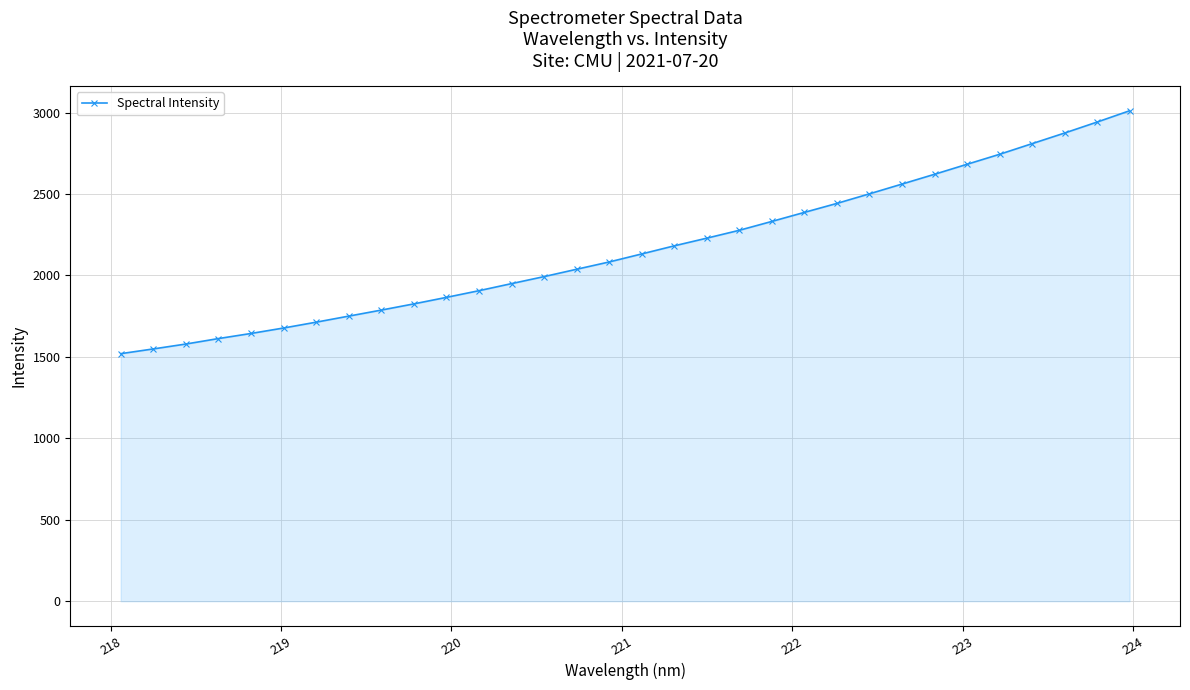

How many data points are less than 2131?

16